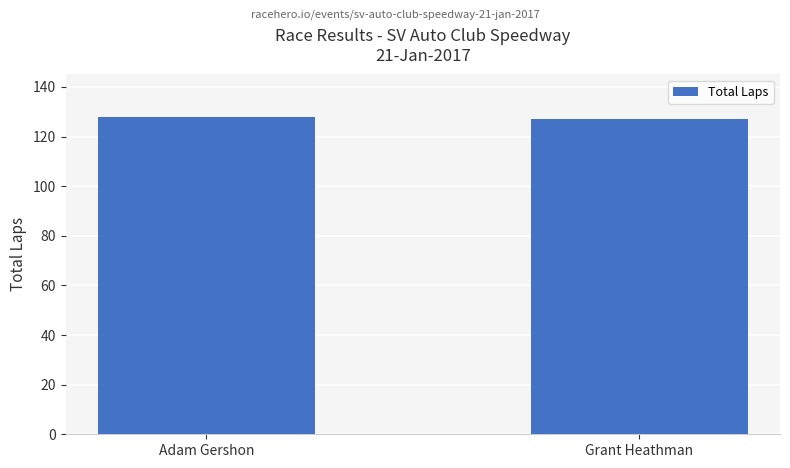

Is it true that the value at Grant Heathman is 27?

False